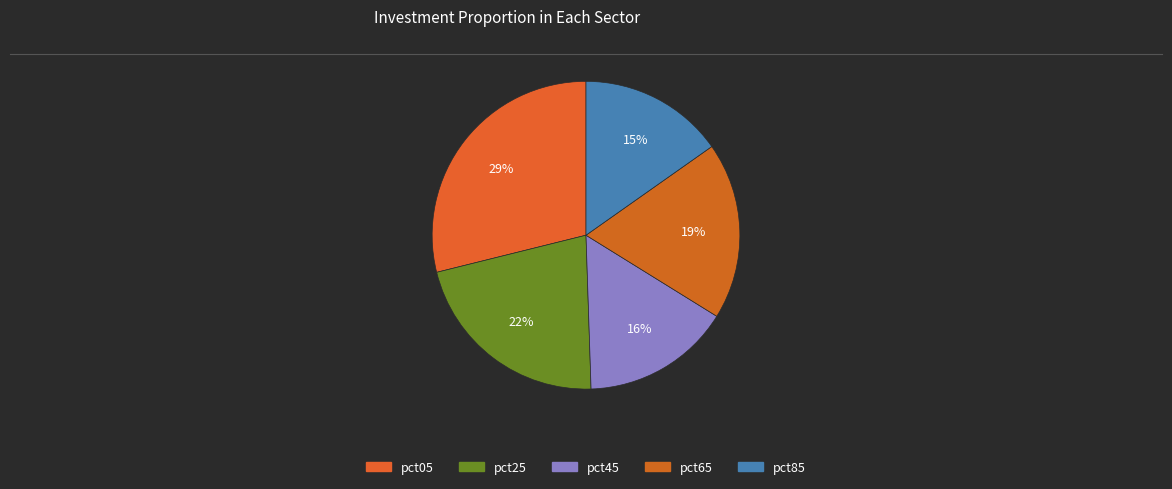

Combined, what portion of the pie is pct65 and pct85?

33.8%